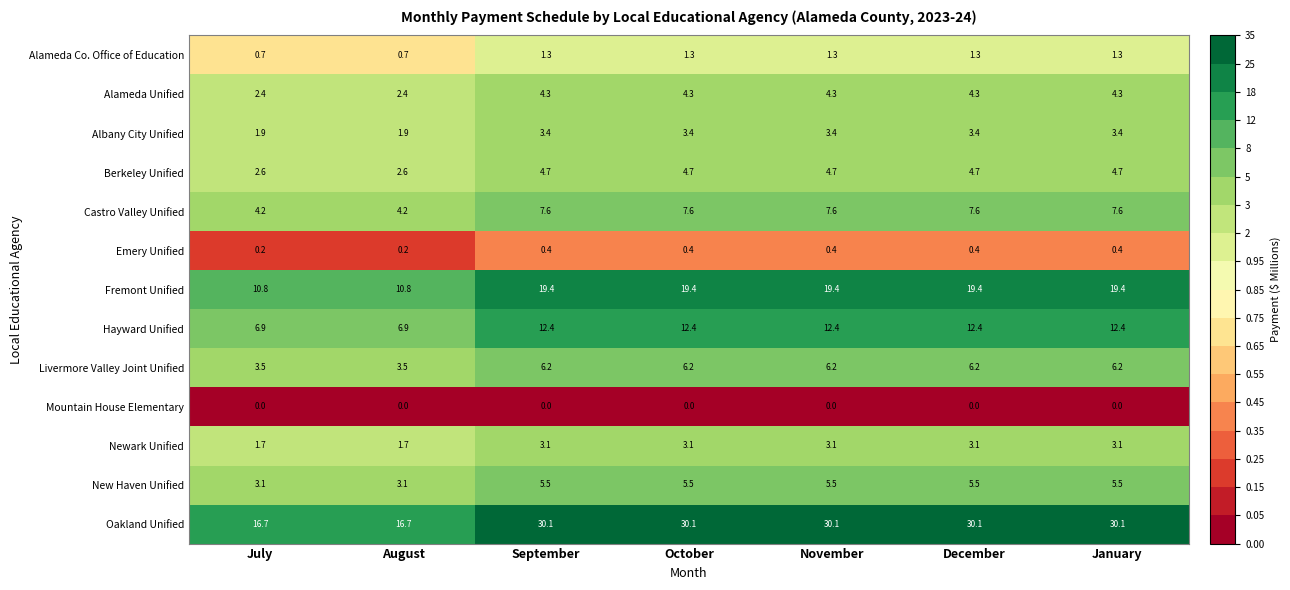

What is the maximum value shown in the chart?

30.1